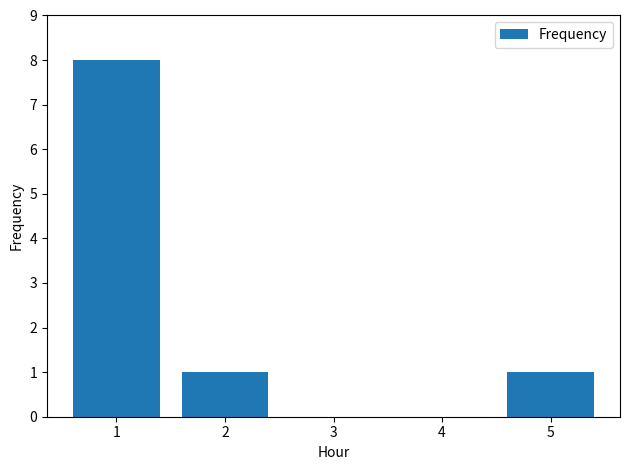

What is the average value?

2